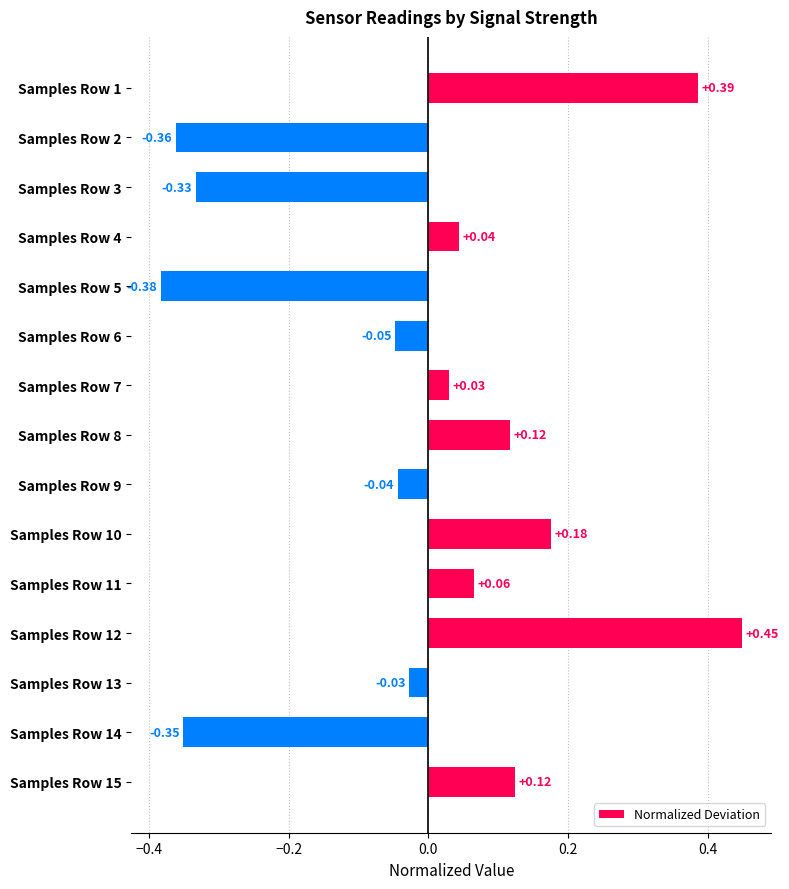

What is the difference between the maximum and minimum values?

0.8